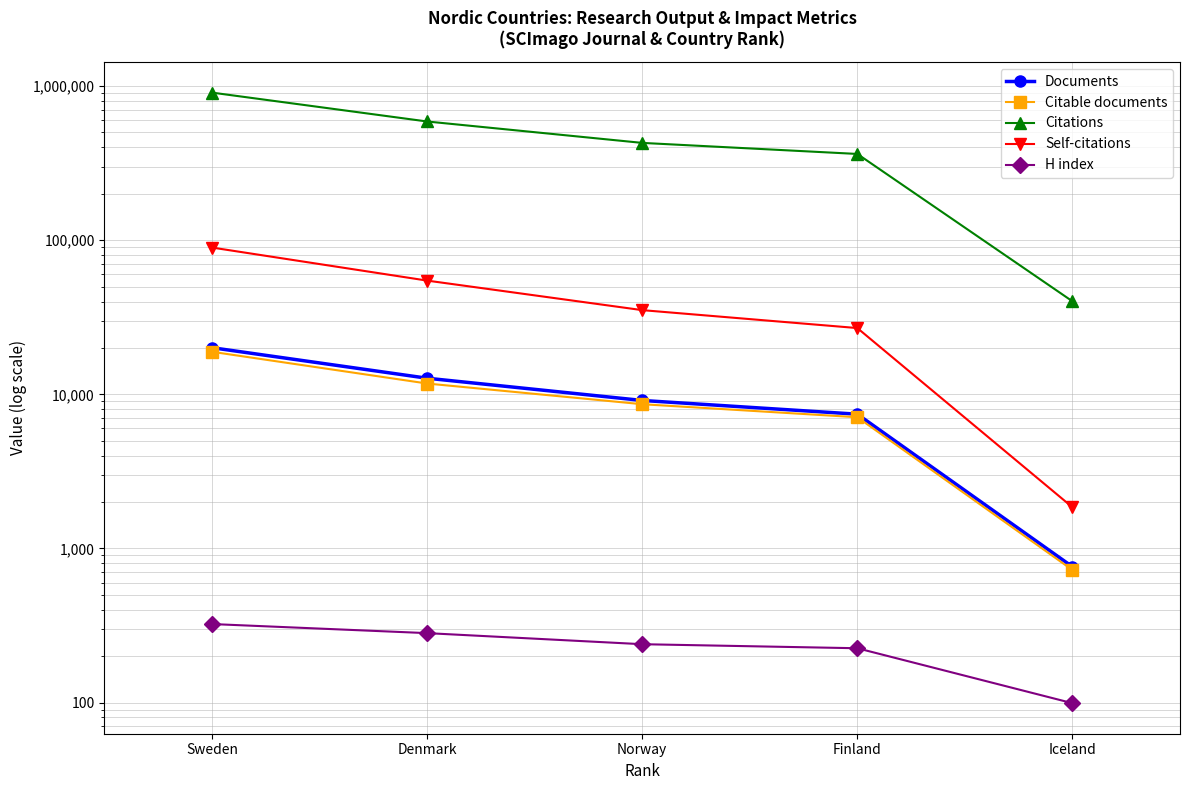

Which category has the lowest value across all series?

Iceland